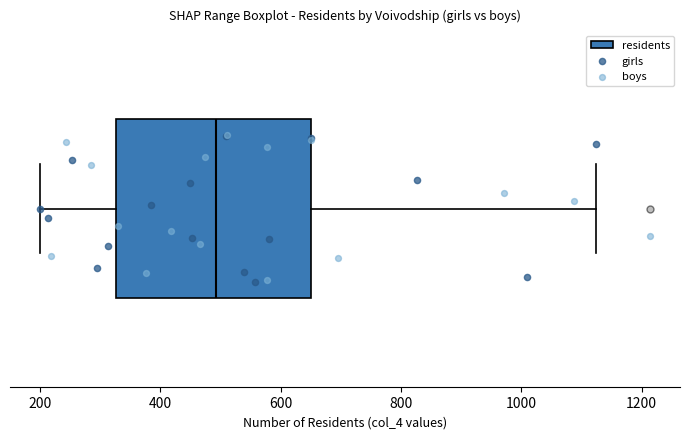

Transcribe this box plot: give where the median line is, the range the box spans, and where the two whiskers end, as read against the x-axis. The values are not printed on the chart, so give them approximately, as read against the axis.

median 500, box 320 to 660, whiskers 200 to 1120